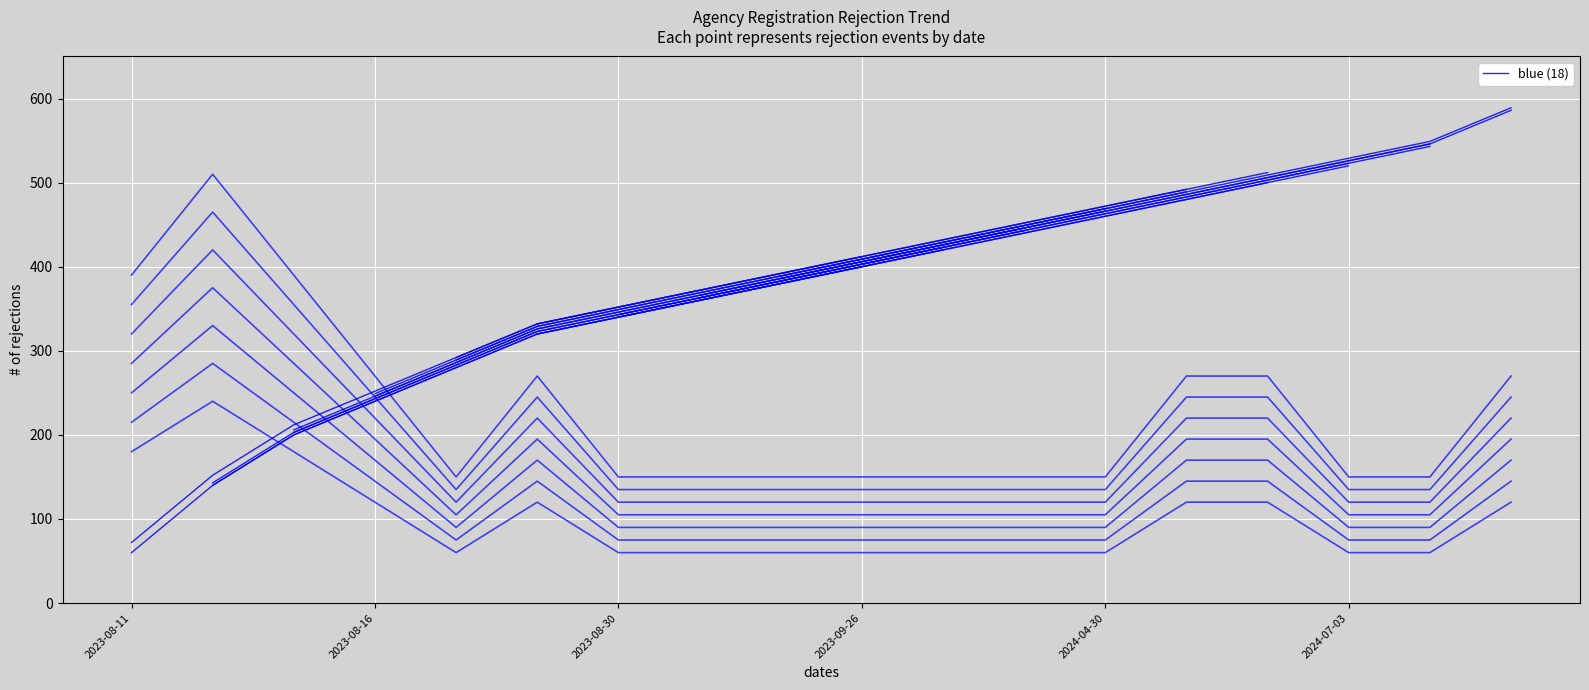

What is the ratio of the value at 2023-08-16 to the value at 2023-08-11?

4.0